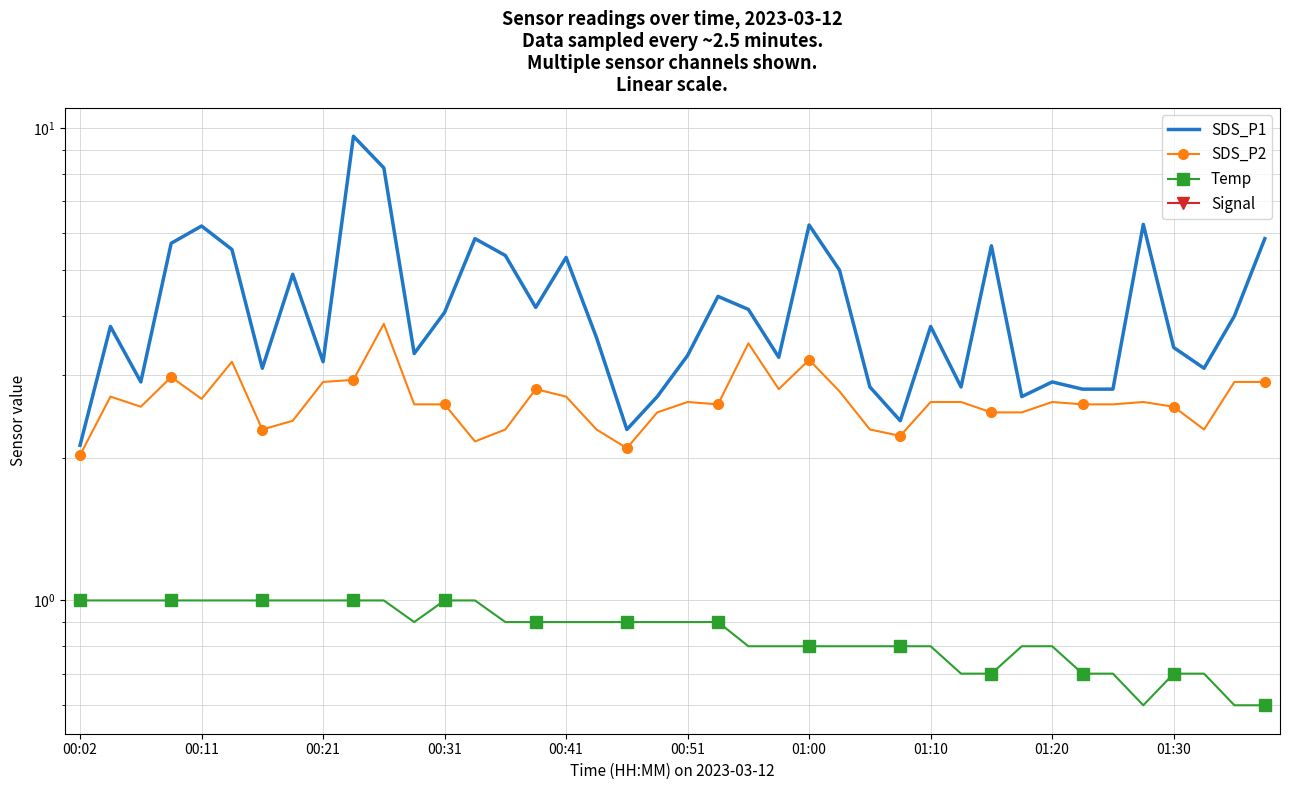

Which has a higher value, 24 or 38?

24